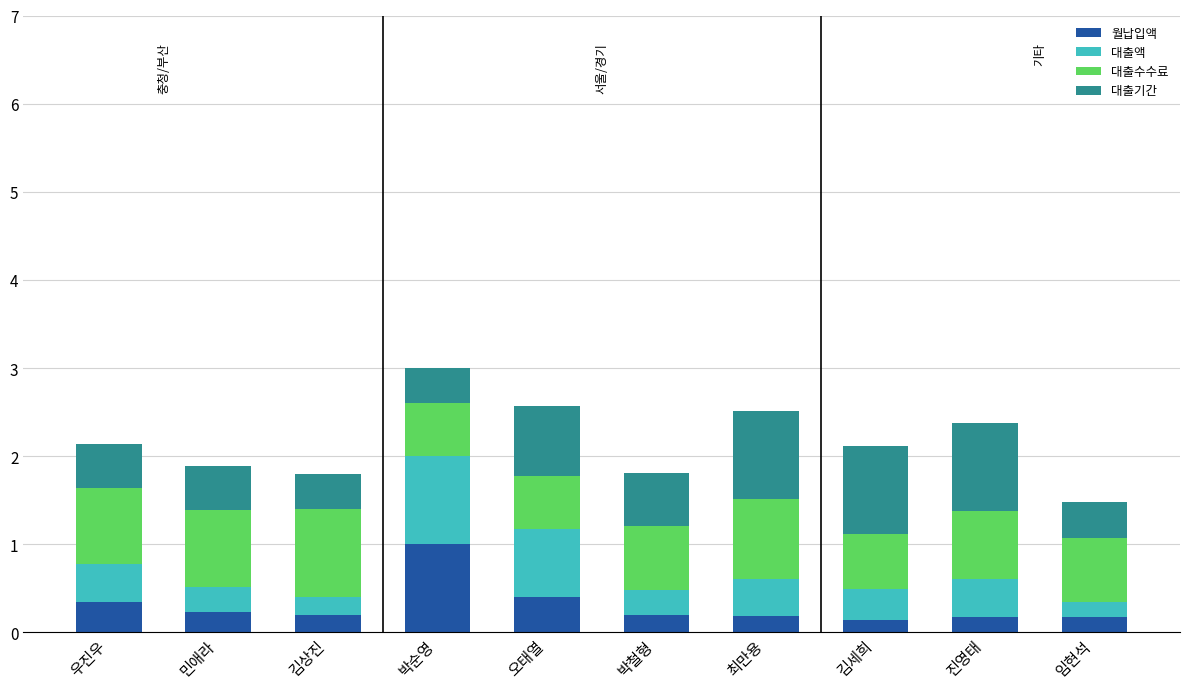

At which label does 월납입액 reach its peak?

박순영